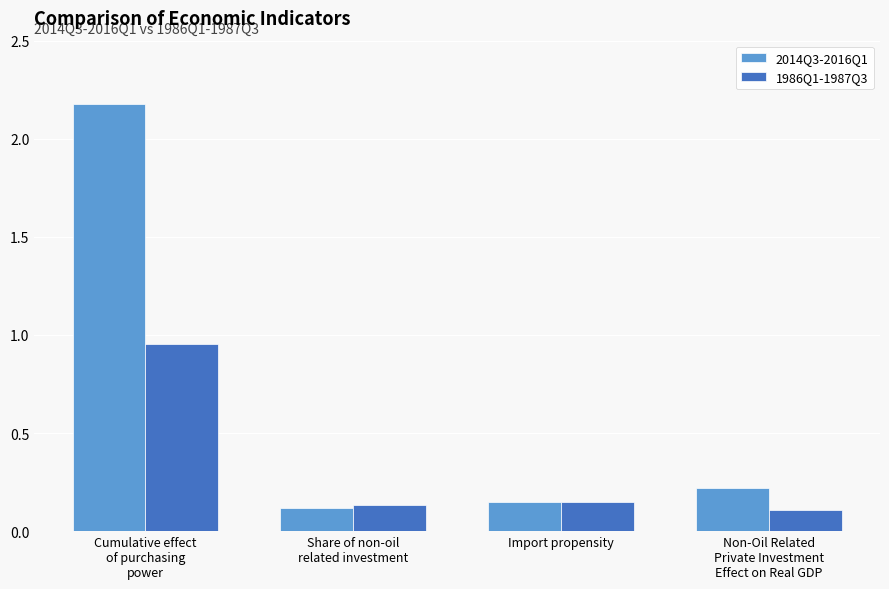

What are all the series names shown in the legend?

2014Q3-2016Q1, 1986Q1-1987Q3